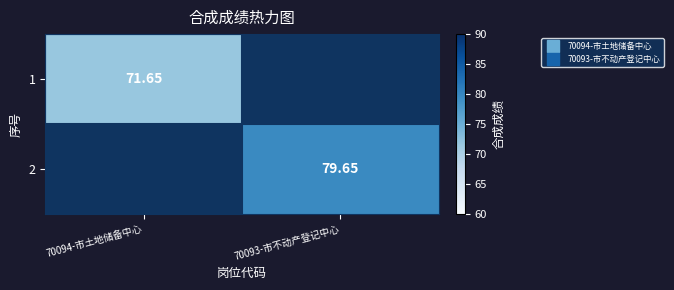

At which label is 1 closest to 35?

70093-市不动产登记中心